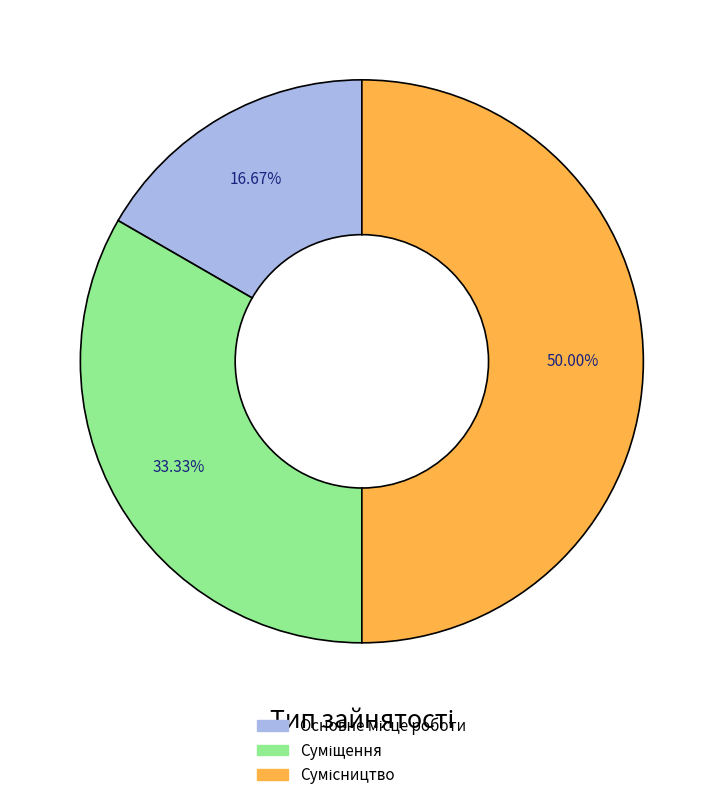

How many segments does this pie chart have?

3